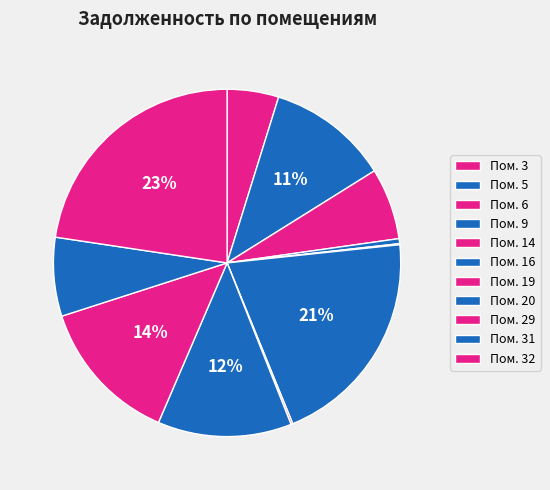

To the nearest percent, what is the average slice percentage?

9%